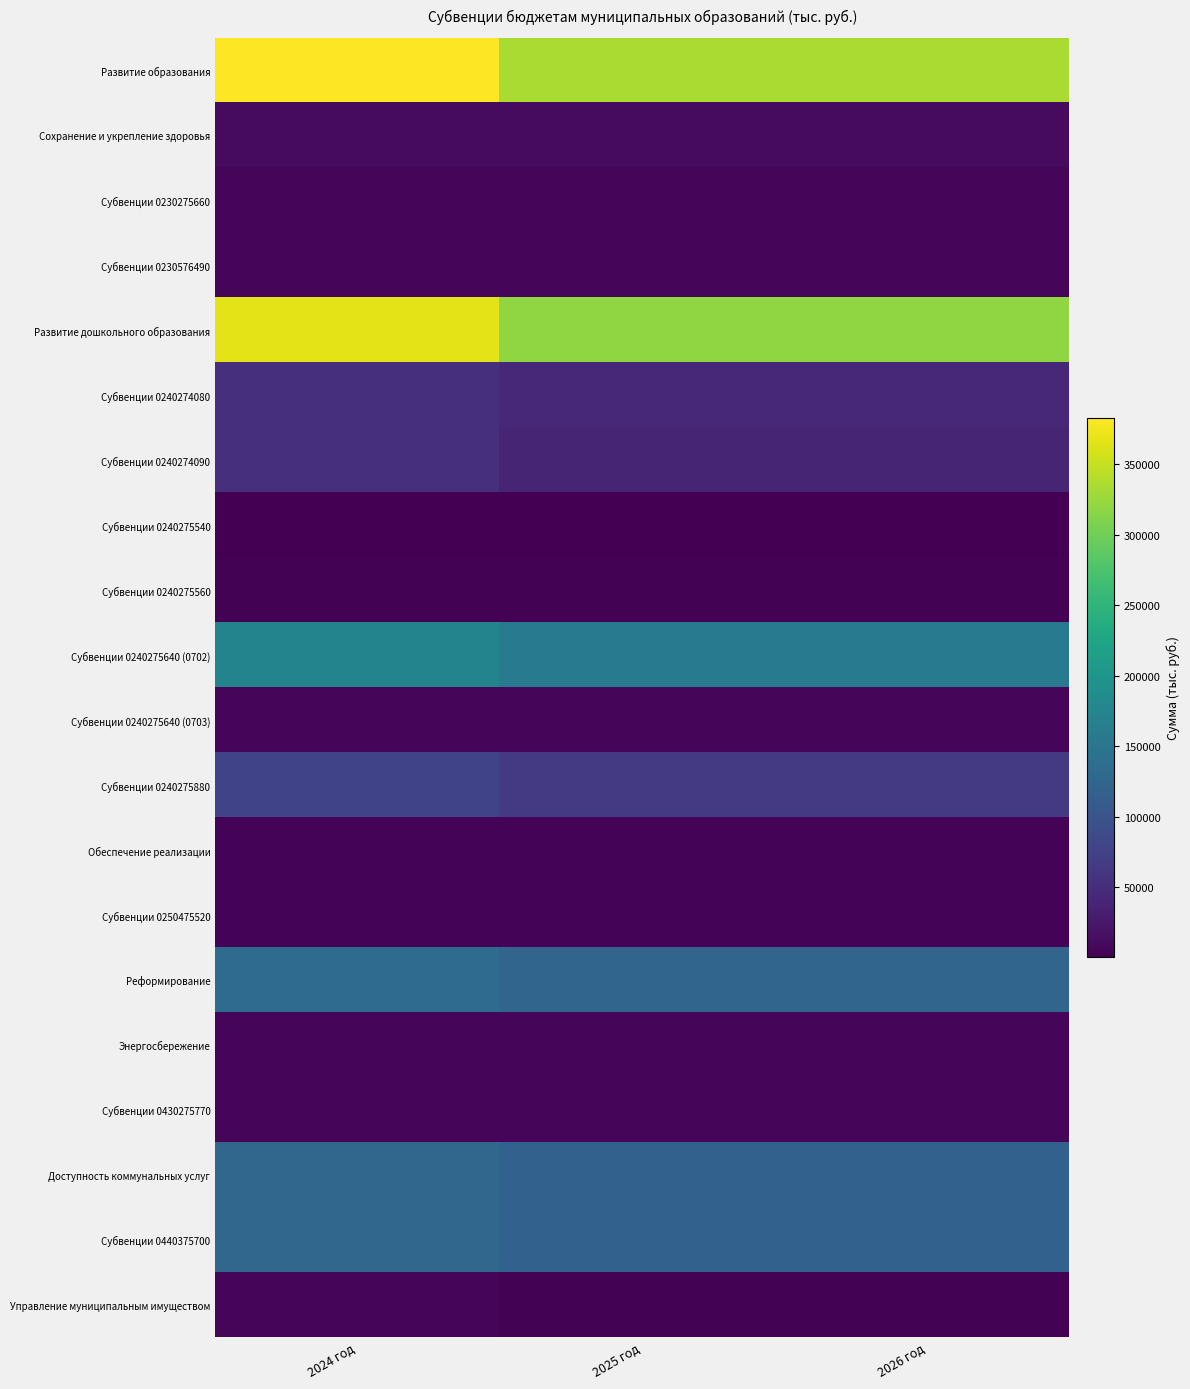

At which category does the chart reach its peak across all series?

2024 год